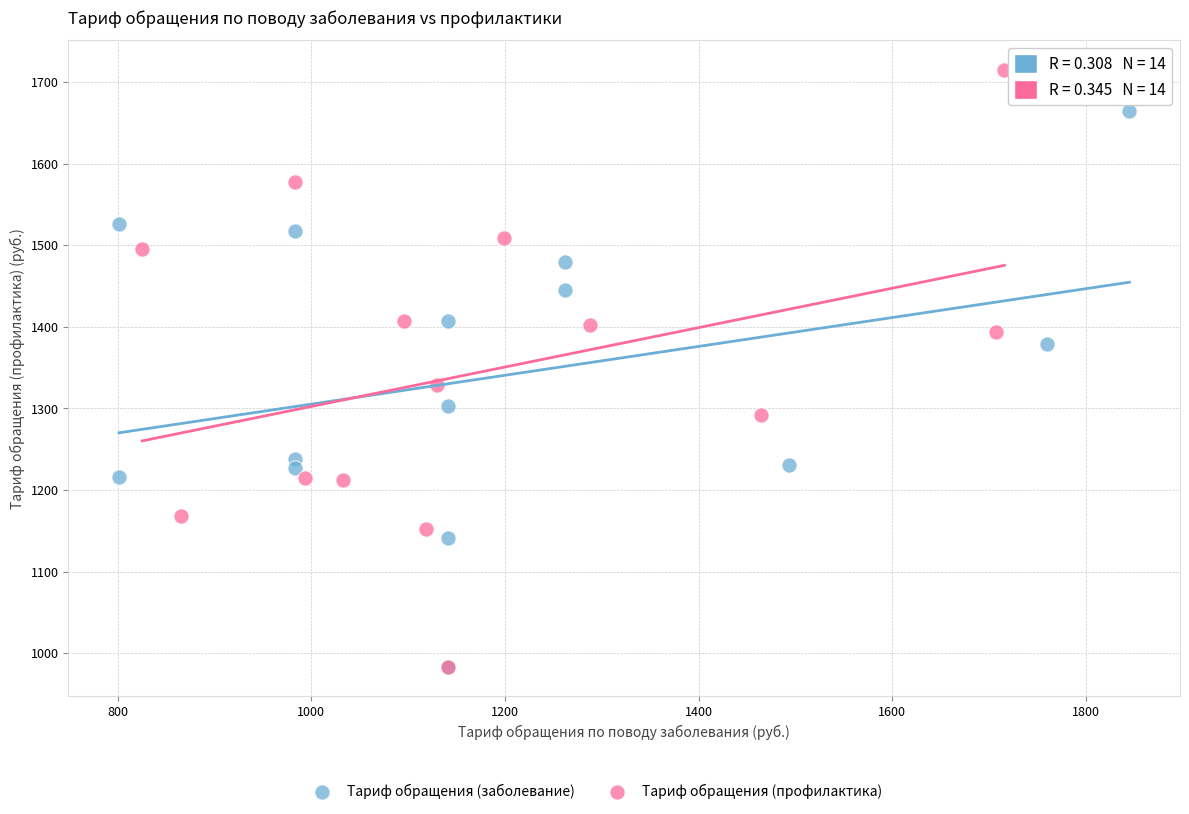

Which series reaches the maximum Y coordinate?

Тариф обращения (профилактика)